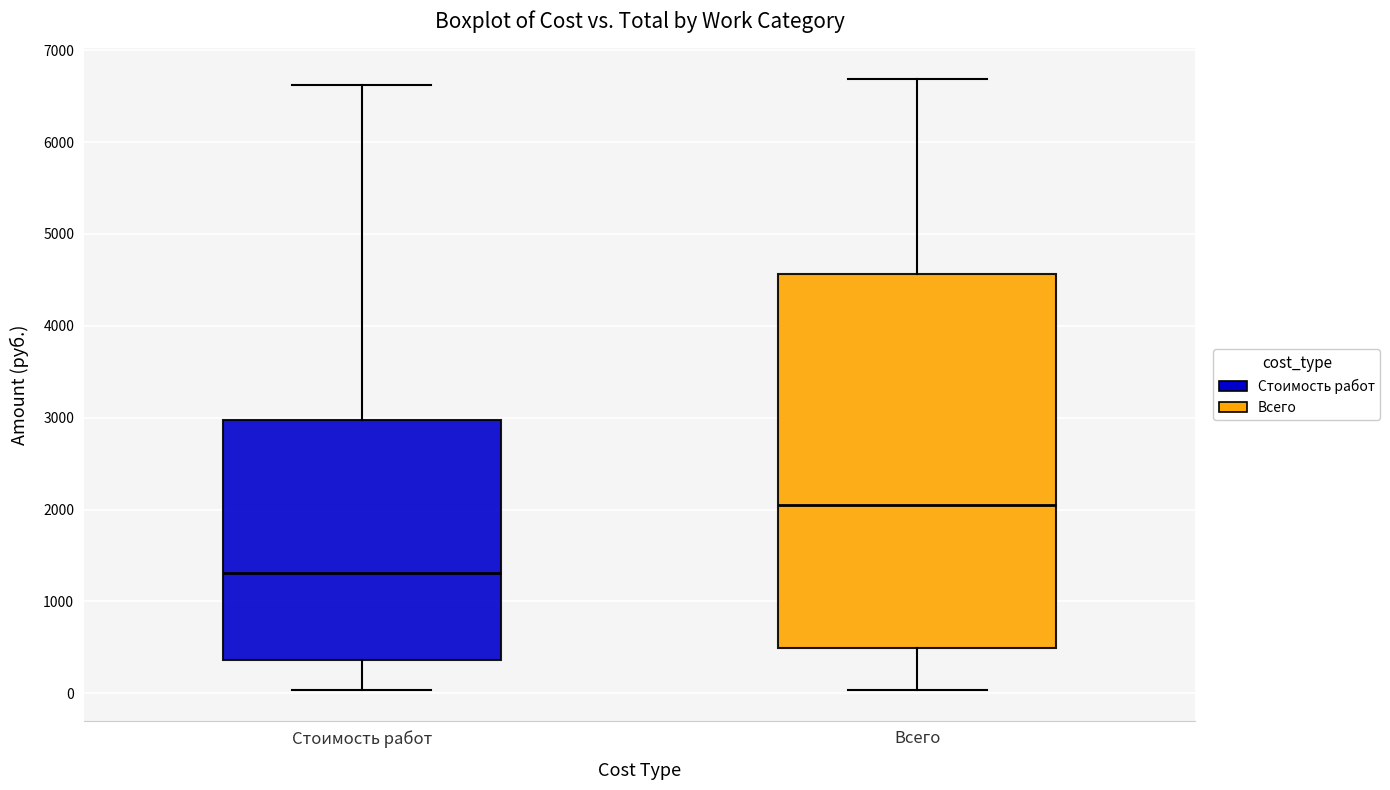

Which box is the tallest, from its lower edge to its upper edge?

Всего